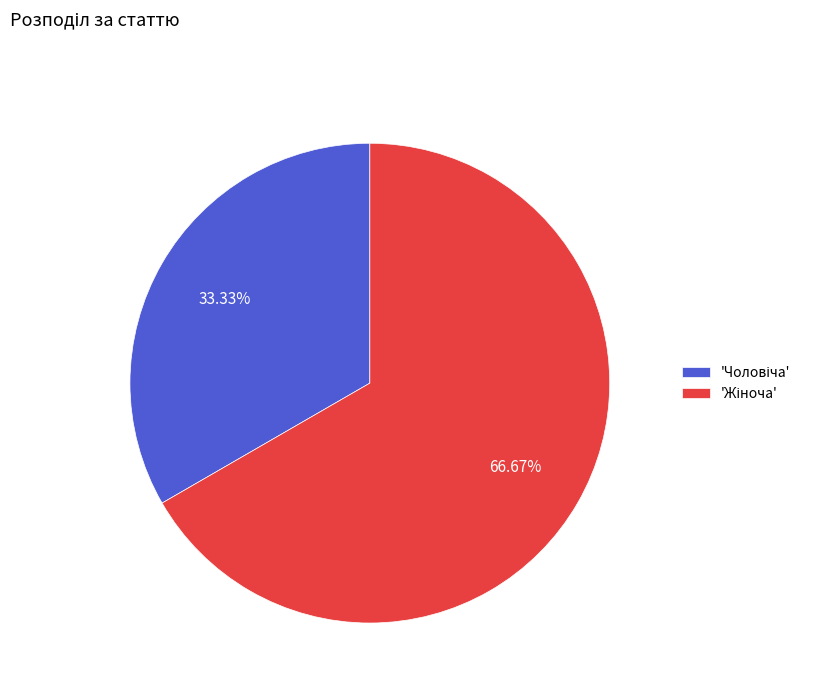

Is there any slice that represents more than half of the pie?

Yes